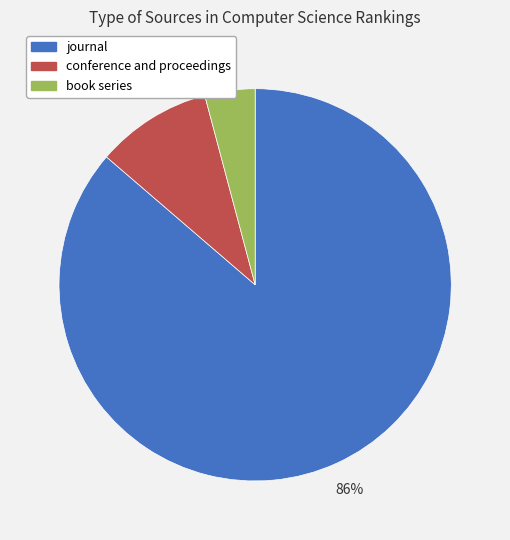

Is it true that conference and proceedings is 10% of the pie?

True